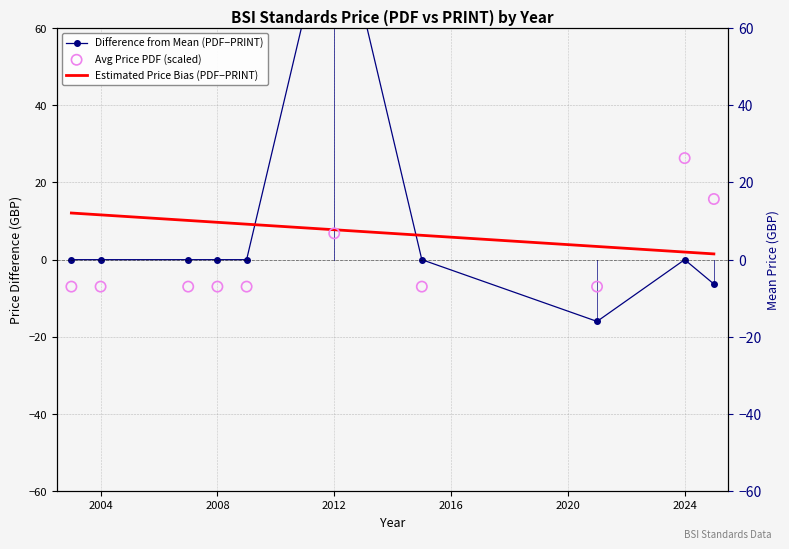

Which series has the largest total across all categories?

Estimated Price Bias (PDF−PRINT)